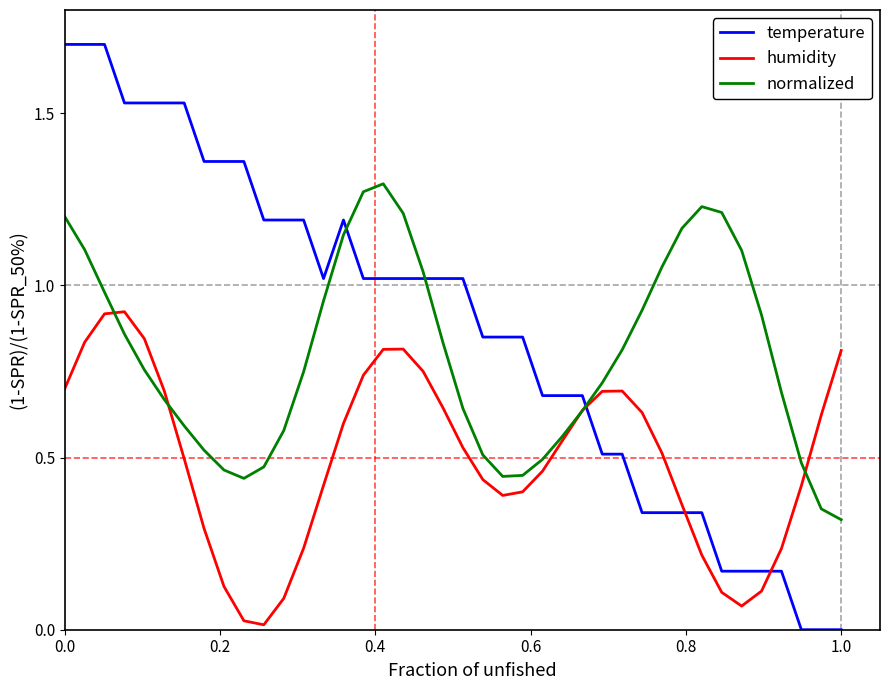

What is the maximum value for temperature?

1.7